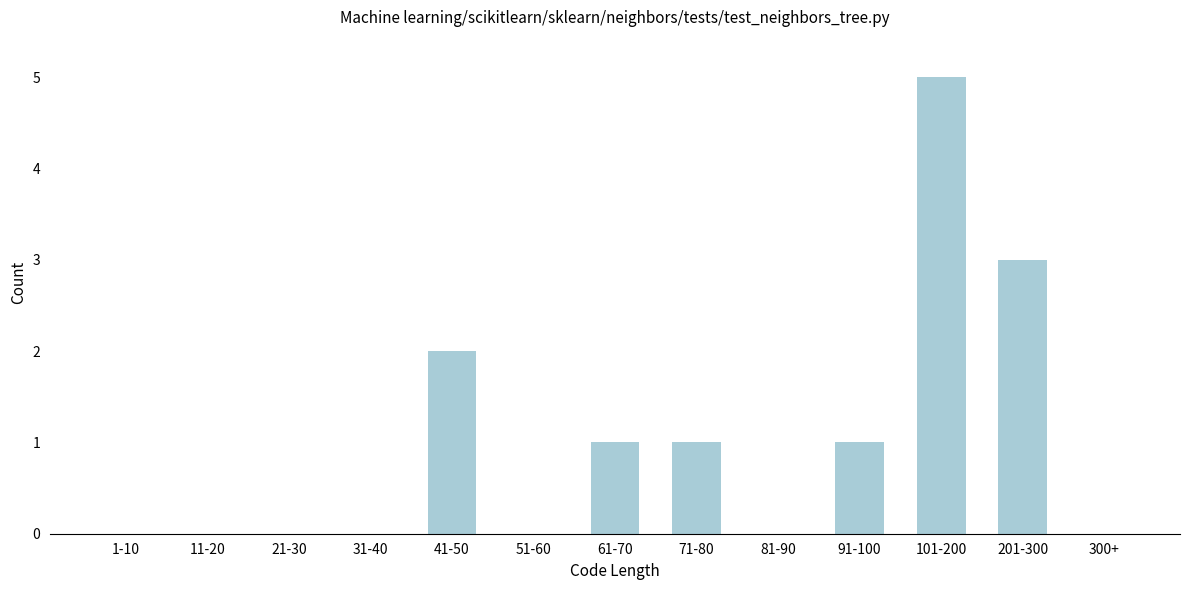

Reading left to right, list all the values displayed in this chart.

1-10=0	11-20=0	21-30=0	31-40=0	41-50=2	51-60=0	61-70=1	71-80=1	81-90=0	91-100=1	101-200=5	201-300=3	300+=0